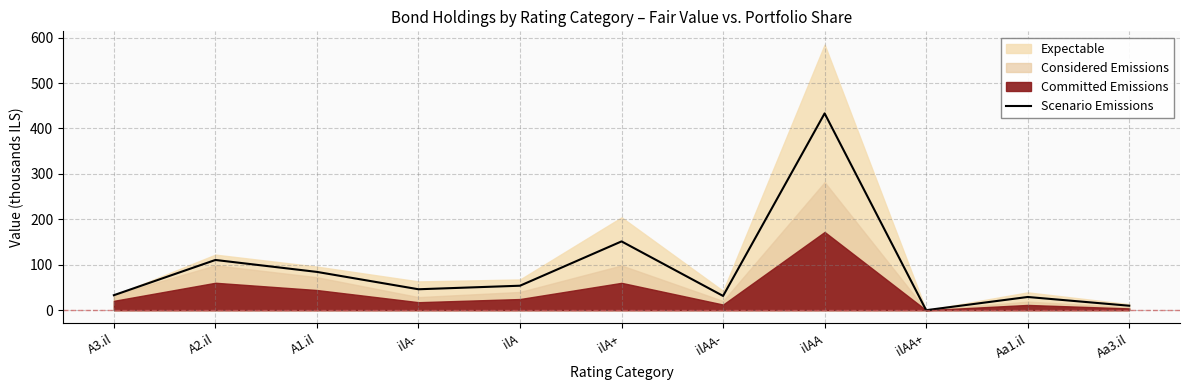

What is the change in value from ilAA- to ilAA+?

-31.4